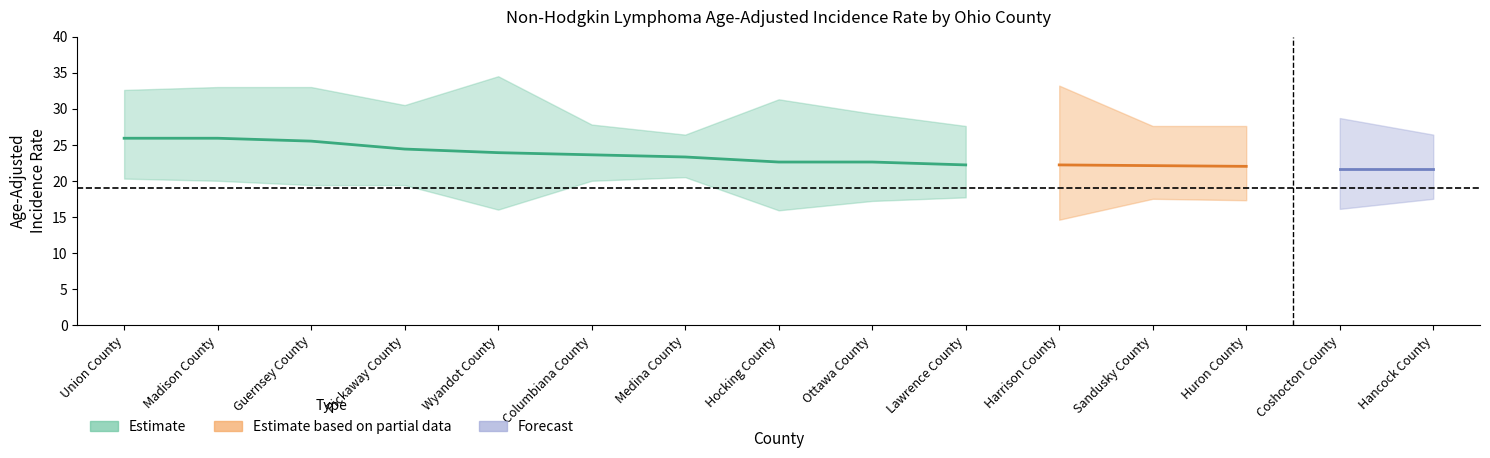

At 5, list the series in order from largest to smallest.

upper_ci, rate, lower_ci